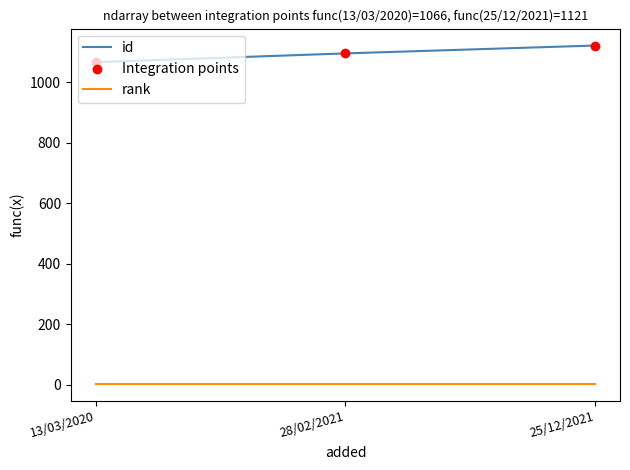

Rank the categories by id value from lowest to highest.

13/03/2020, 28/02/2021, 25/12/2021